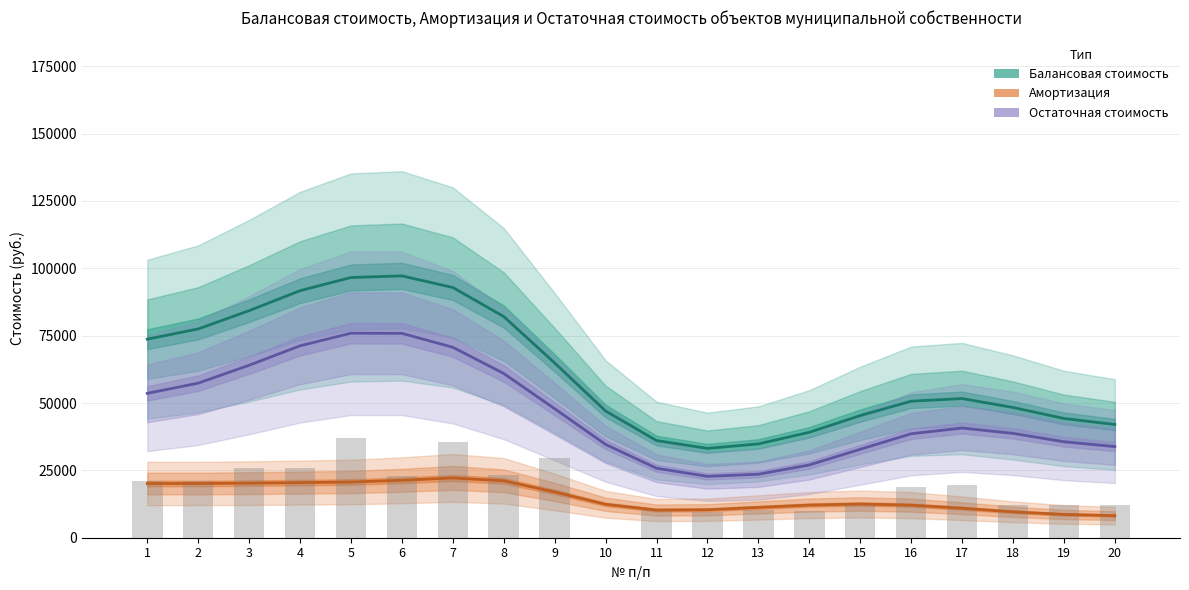

What is the value of the Балансовая стоимость bar at the 9th from the left?

64863.3